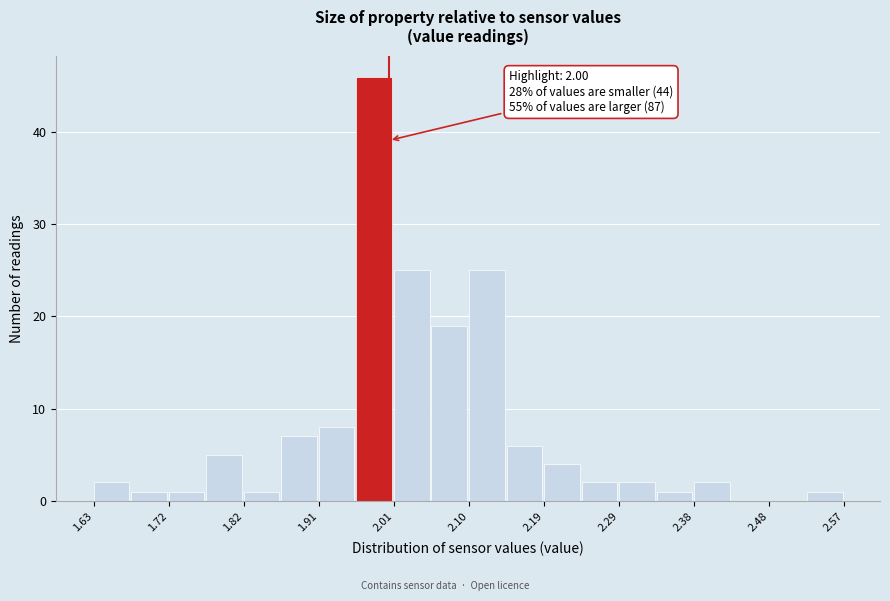

Over which range of the x-axis is the bar tallest?

1.959 to 2.006